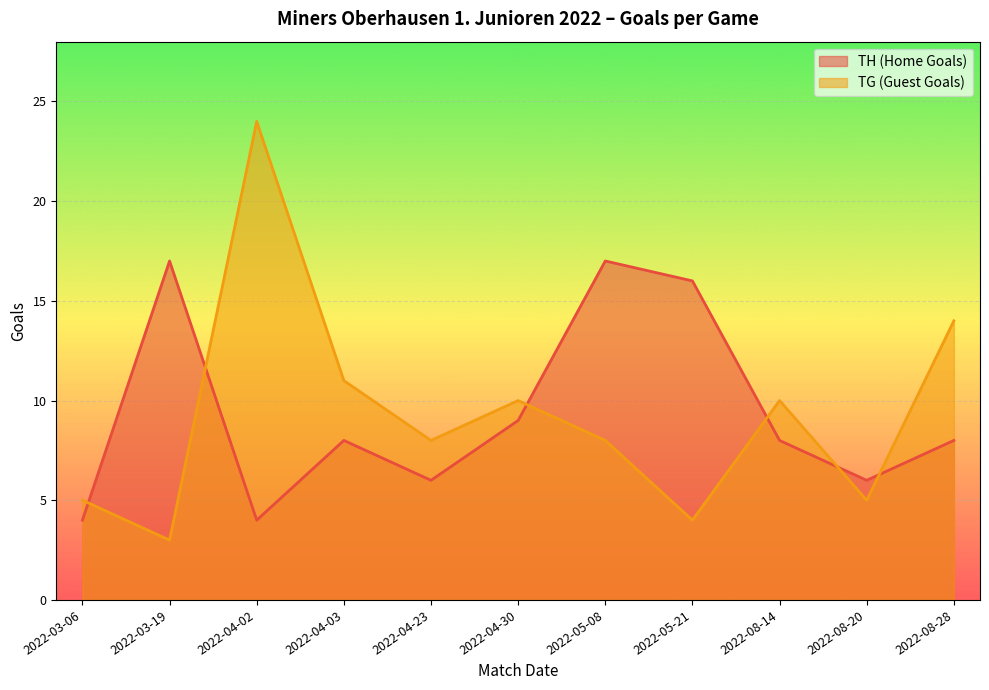

Reading left to right, extract all data points from this chart.

TH (Home Goals): 4	17	4	8	6	9	17	16	8	6	8
TG (Guest Goals): 5	3	24	11	8	10	8	4	10	5	14